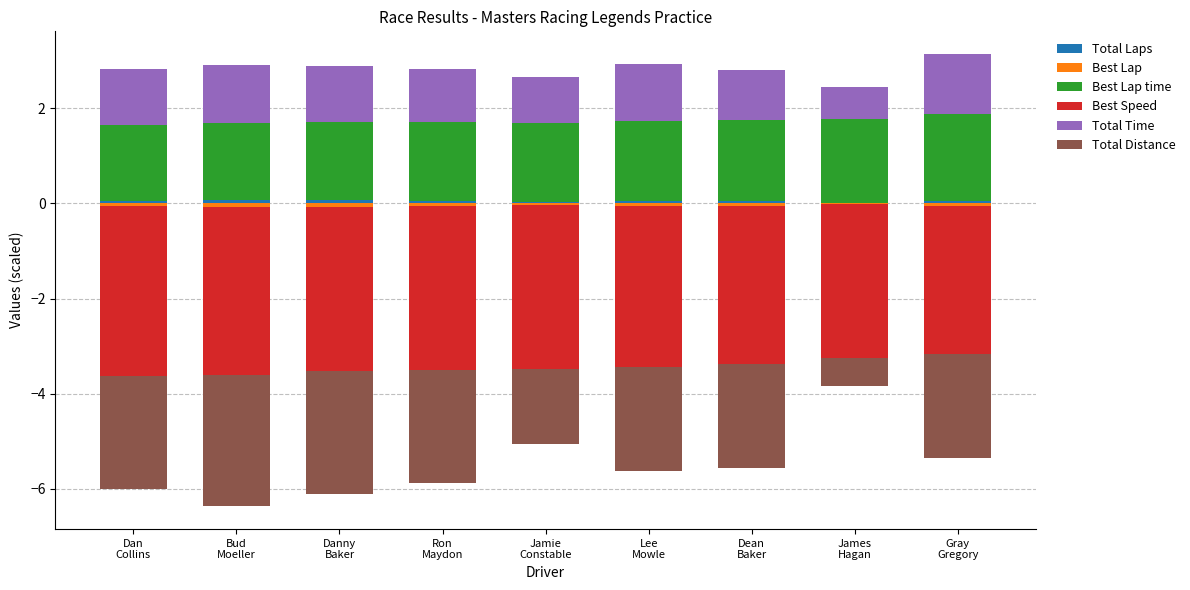

What is the spread (max minus min) of values at Dan
Collins?

5.2